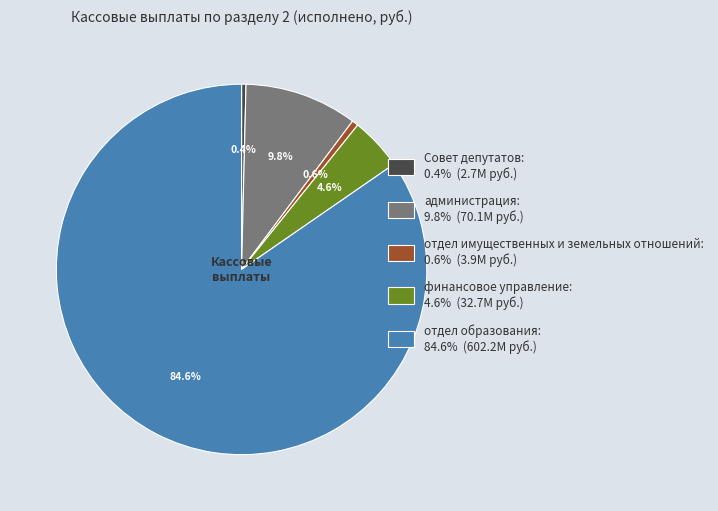

Does any single category account for the majority?

Yes